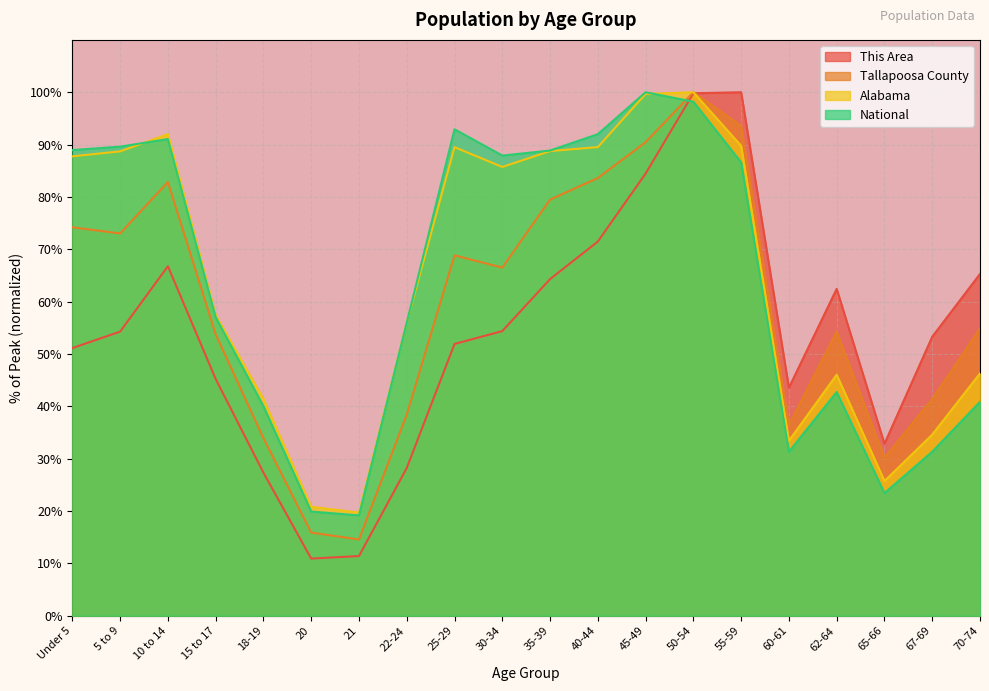

What is the difference between the highest and lowest values at 40-44?

20.5